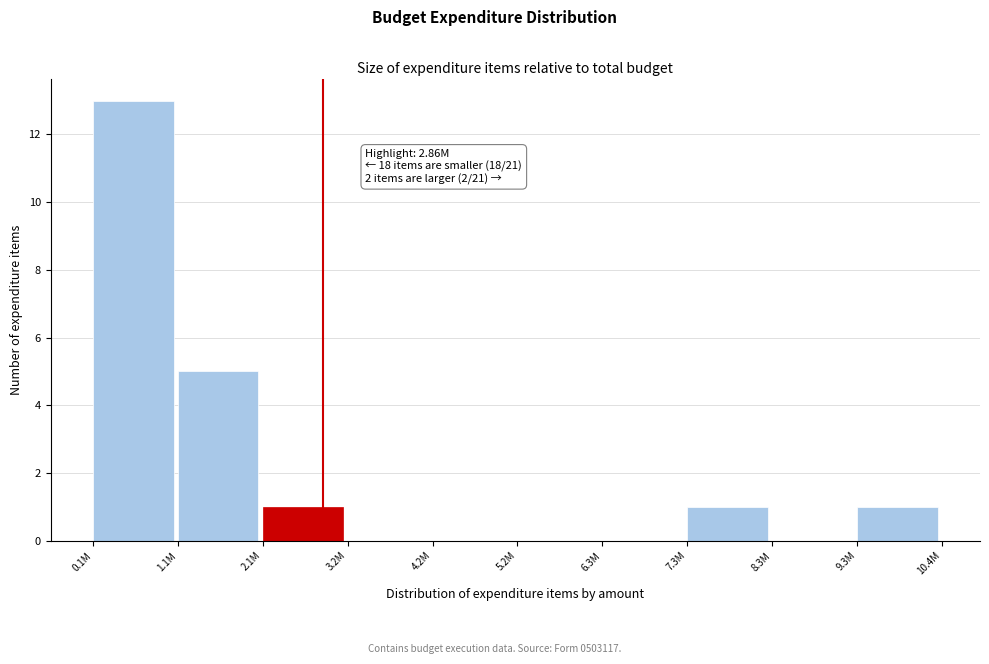

Reading right to left, transcribe all the data shown in this chart.

9.3M=1	8.3M=0	7.3M=1	6.3M=0	5.2M=0	4.2M=0	3.2M=0	2.1M=1	1.1M=5	0.1M=13